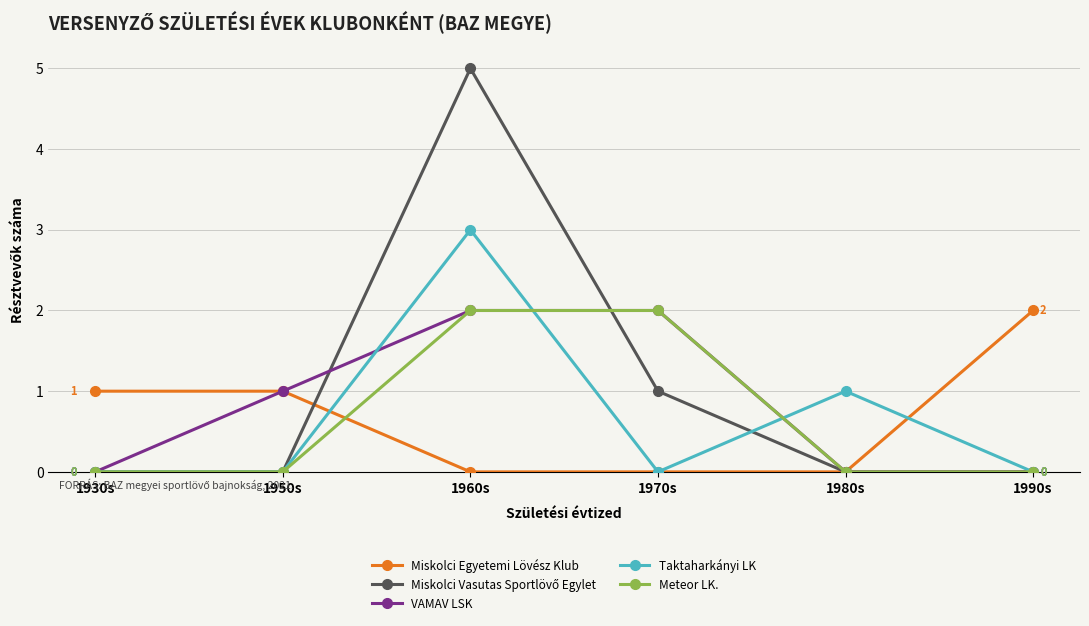

Which category has the highest value in the Miskolci Egyetemi Lövész Klub series?

1990s